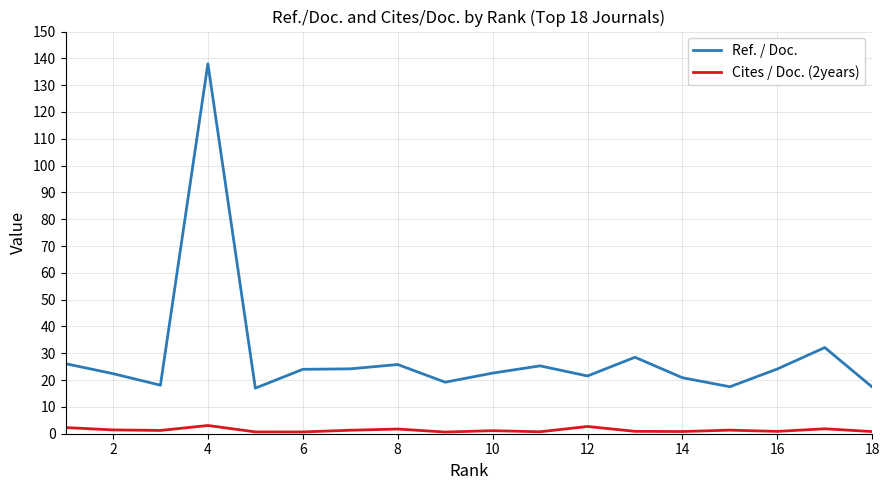

Which series has the widest spread of values?

Ref. / Doc.